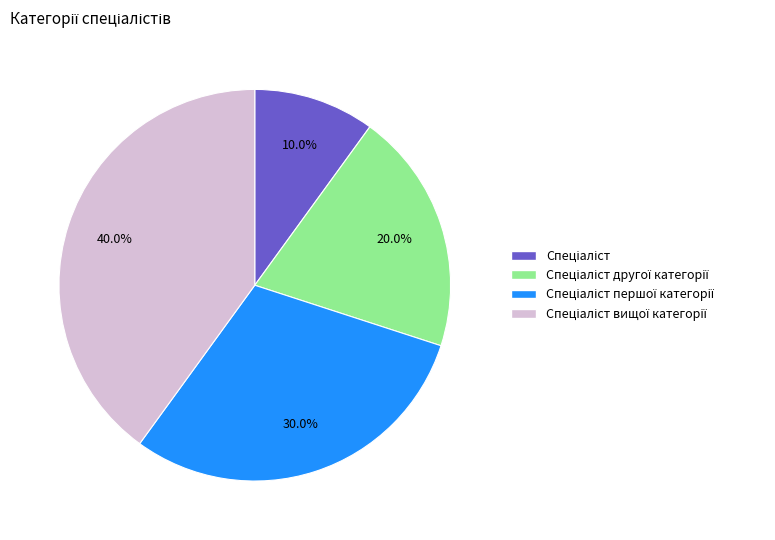

Is there a majority slice in this chart?

No